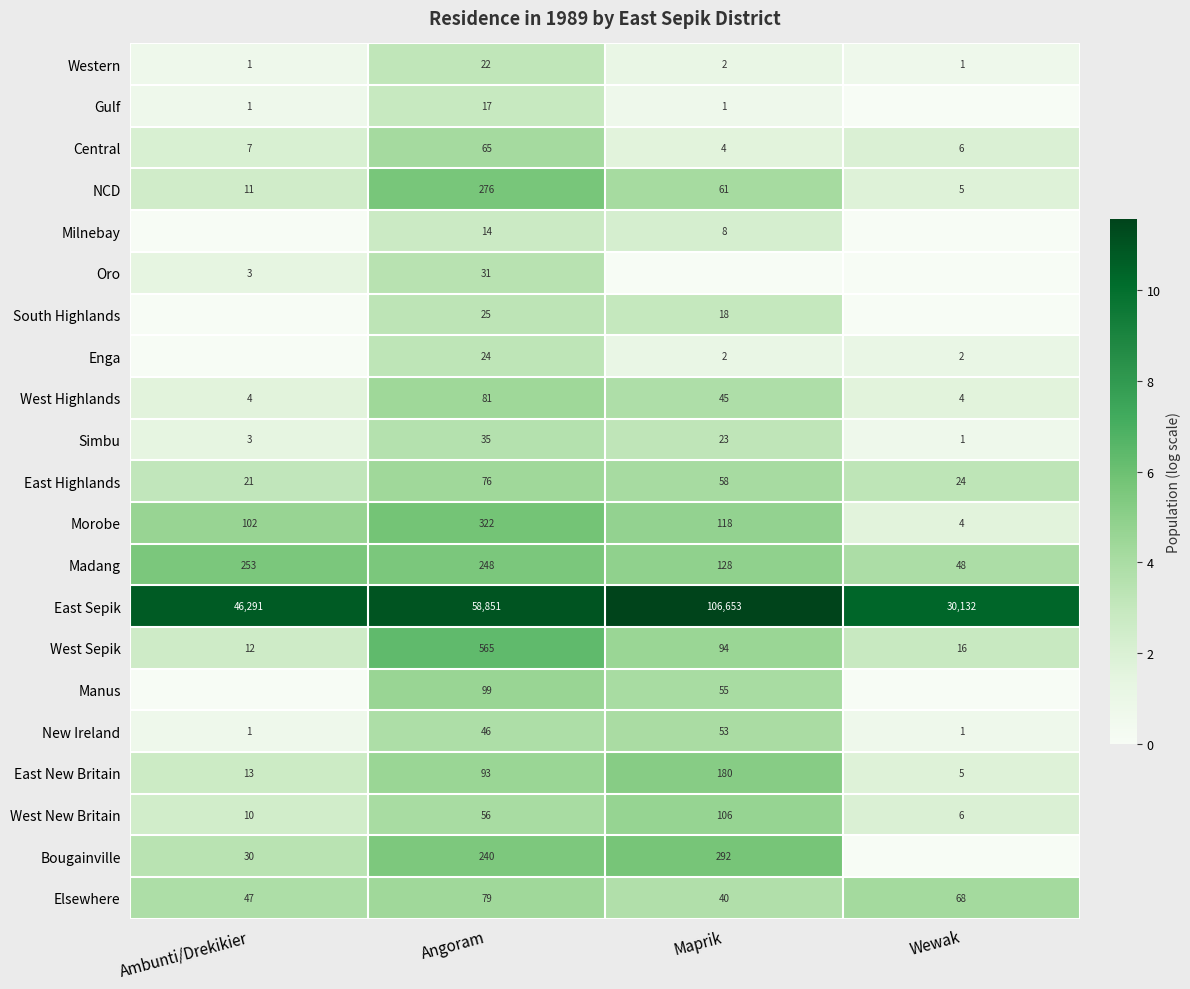

How many data points does each series have?

4